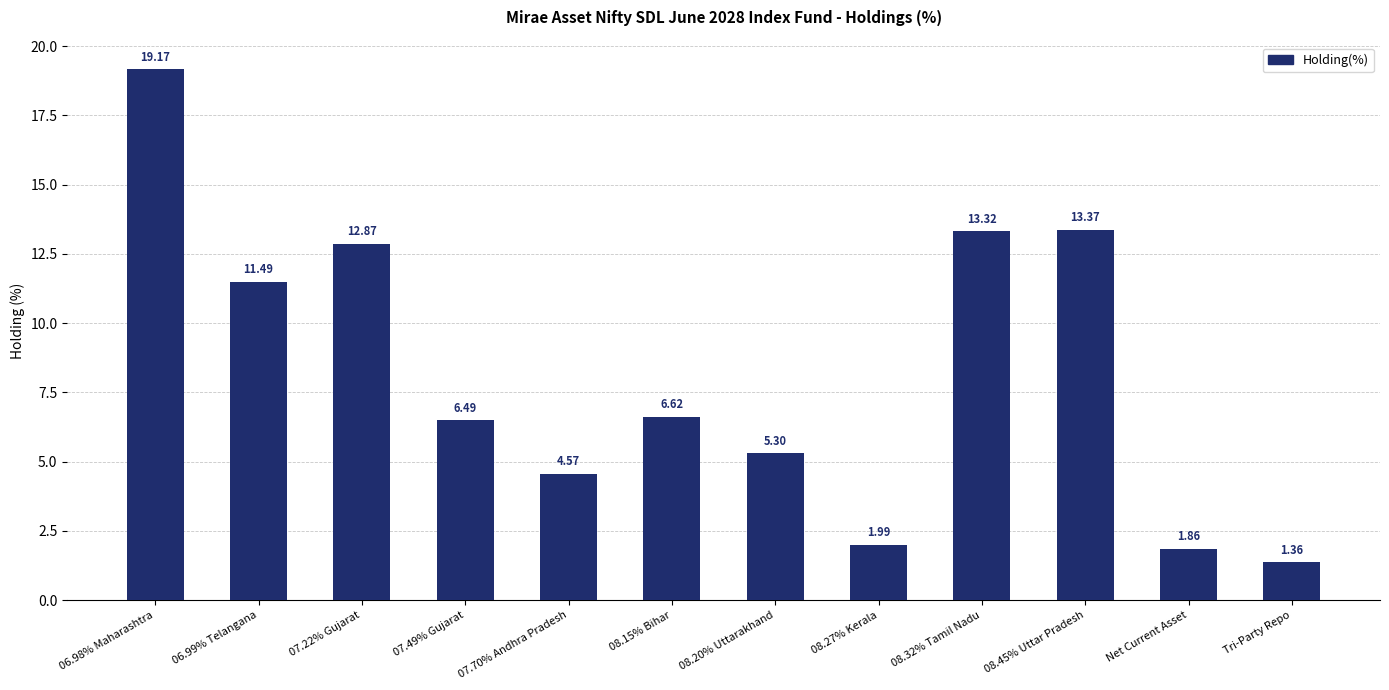

What is the label of the 11th bar from the left?

Net Current Asset